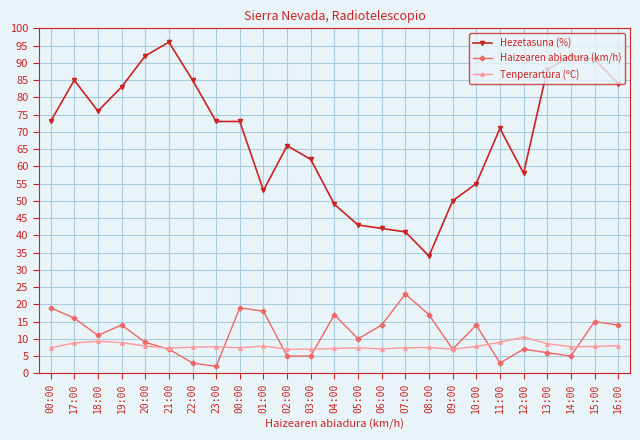

What is the lowest value of the Haizearen abiadura (km/h) series?

2.0